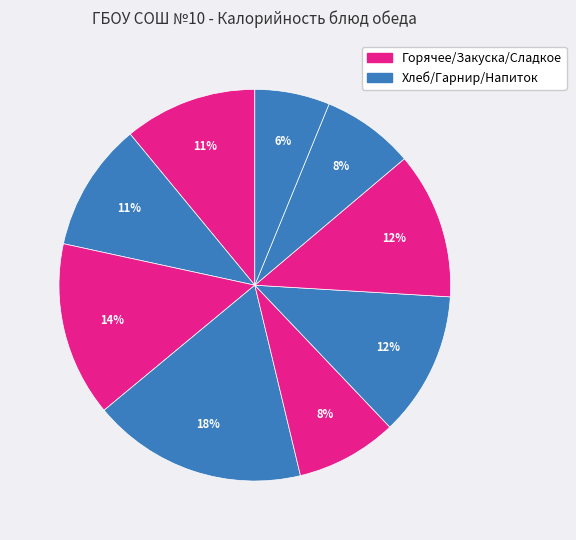

Count the number of slices in the pie.

9